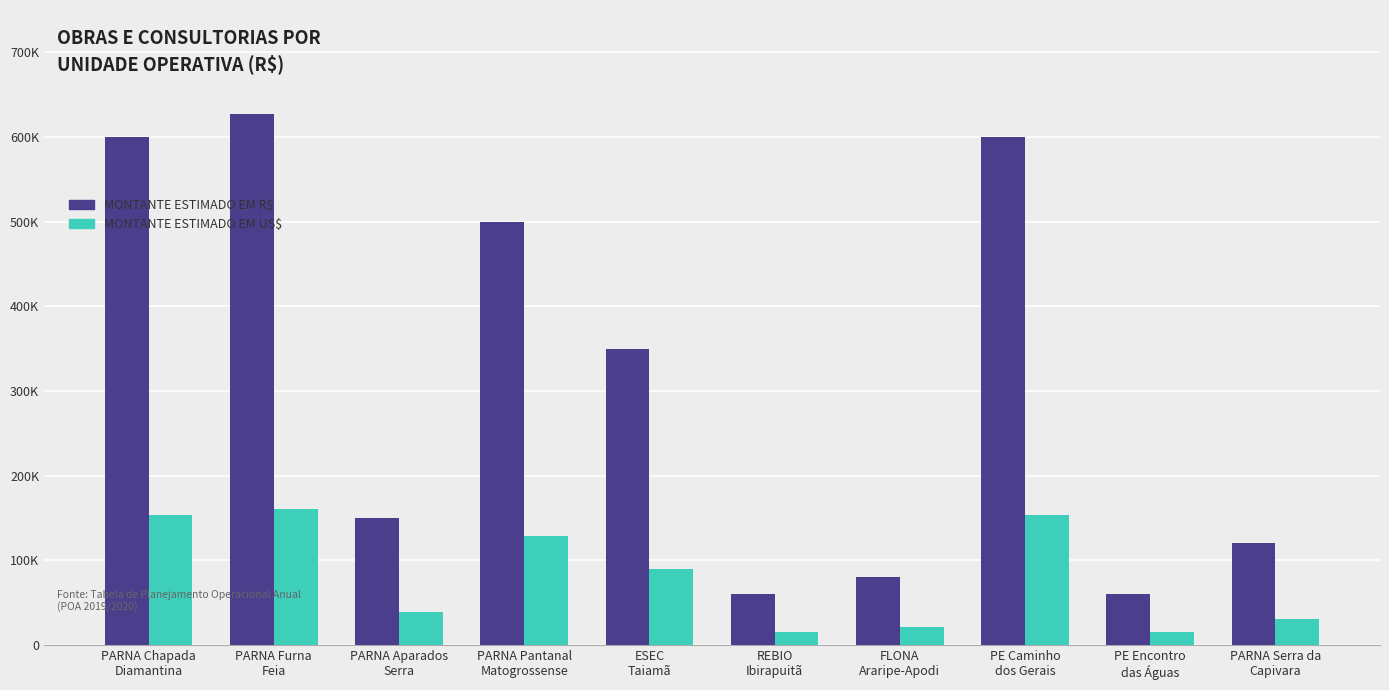

Does the chart contain stacked bars?

No